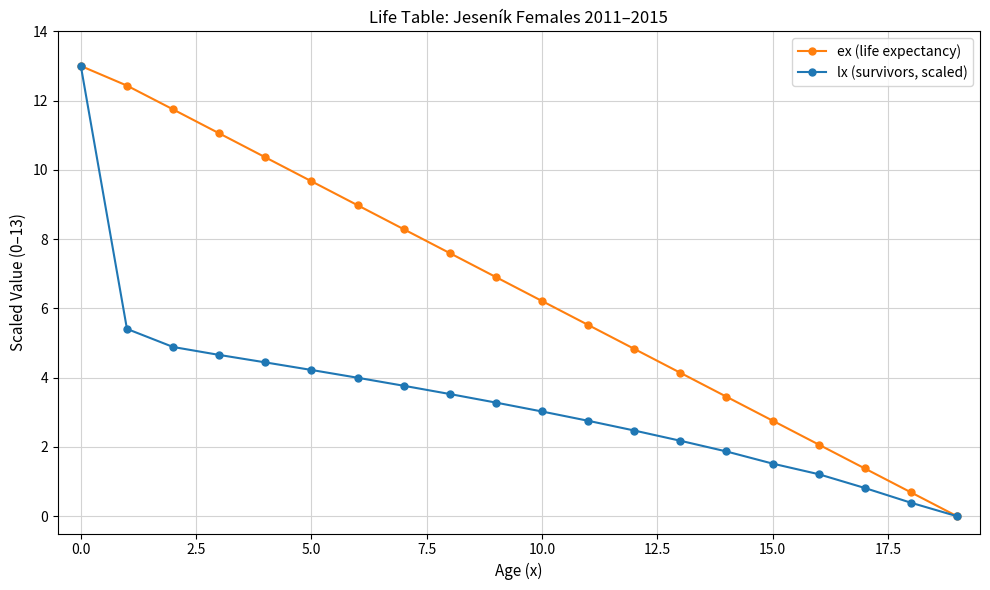

What is the value of the lx (survivors, scaled) point at the 5th from the left?

4.4